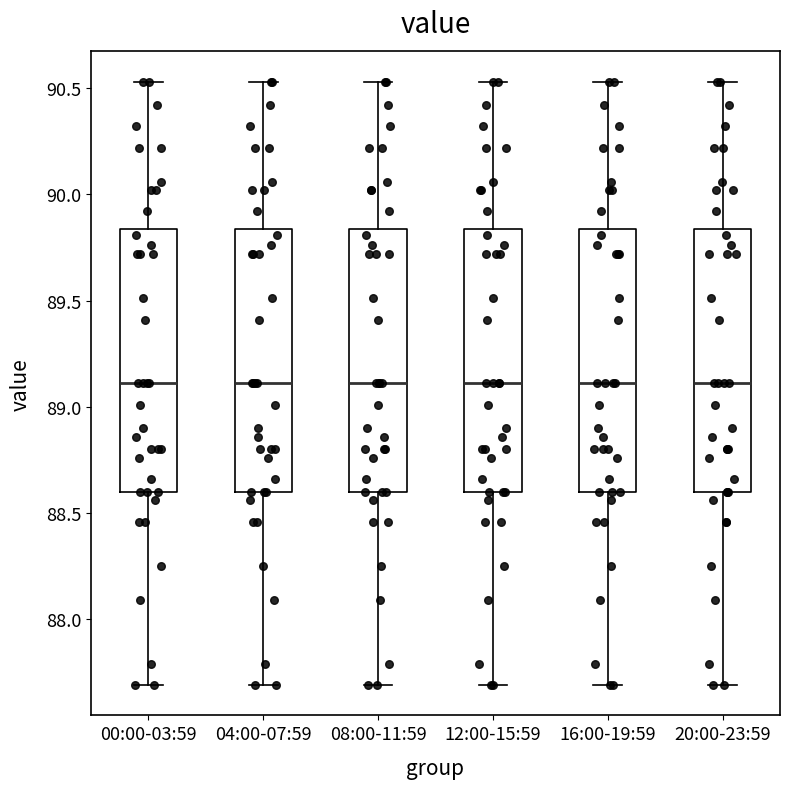

Where is the lower edge of the box for 08:00-11:59 on the y-axis? The values are not printed on the chart, so give them approximately, as read against the axis.

88.60